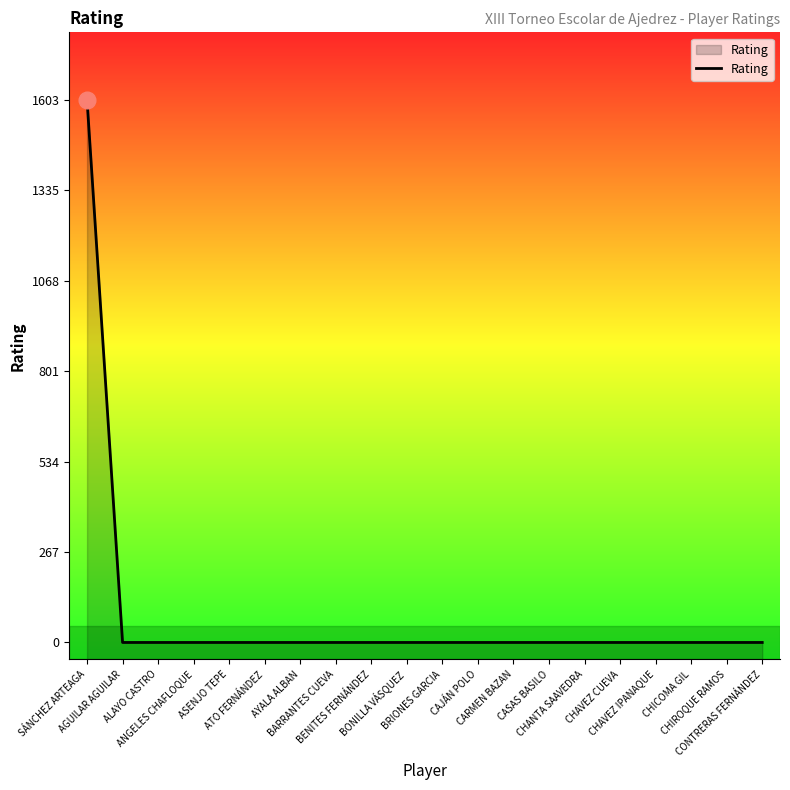

True or false: there are more than 1 points higher than both neighbors.

False